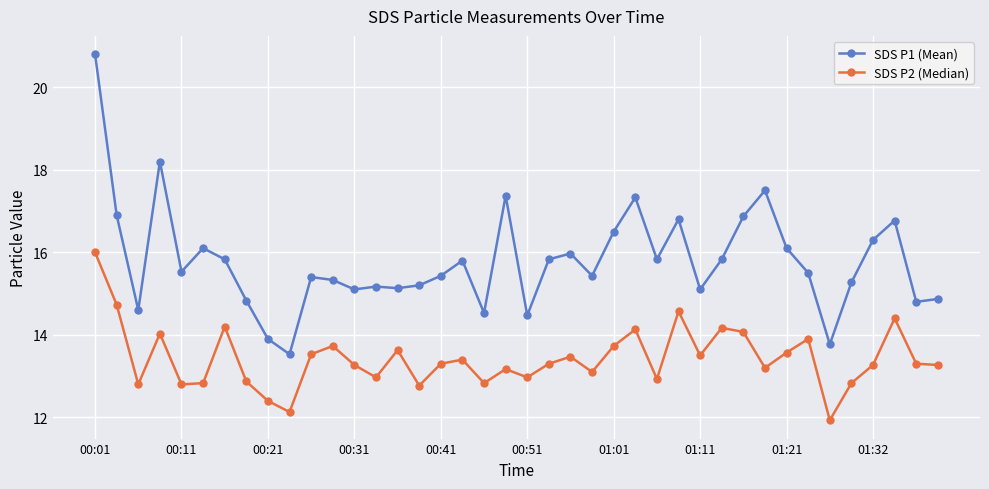

True or false: SDS P2 (Median) has more than 2 interior local peaks.

True